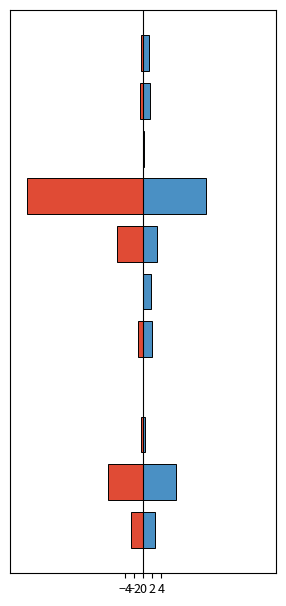

Is the value of Белки at 7 greater than the value of Жиры at −2?

Yes